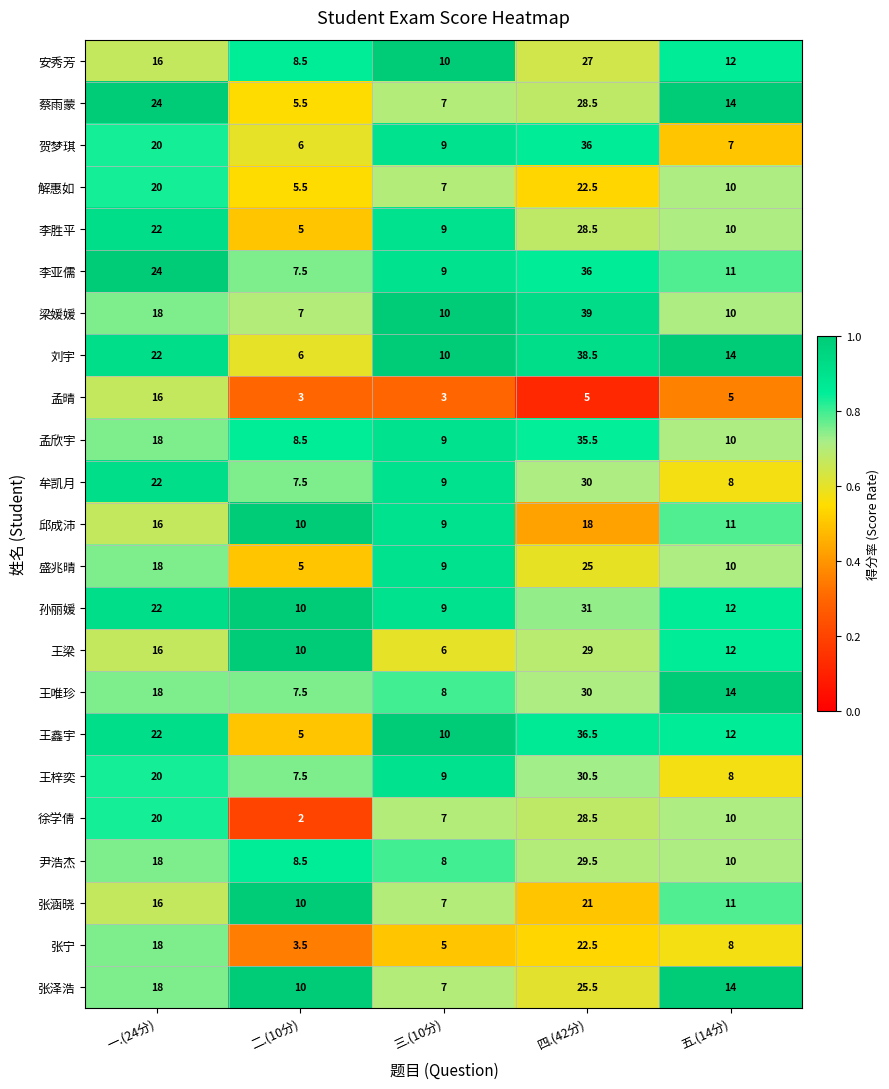

At which label does 盛兆晴 first exceed 10?

一.(24分)